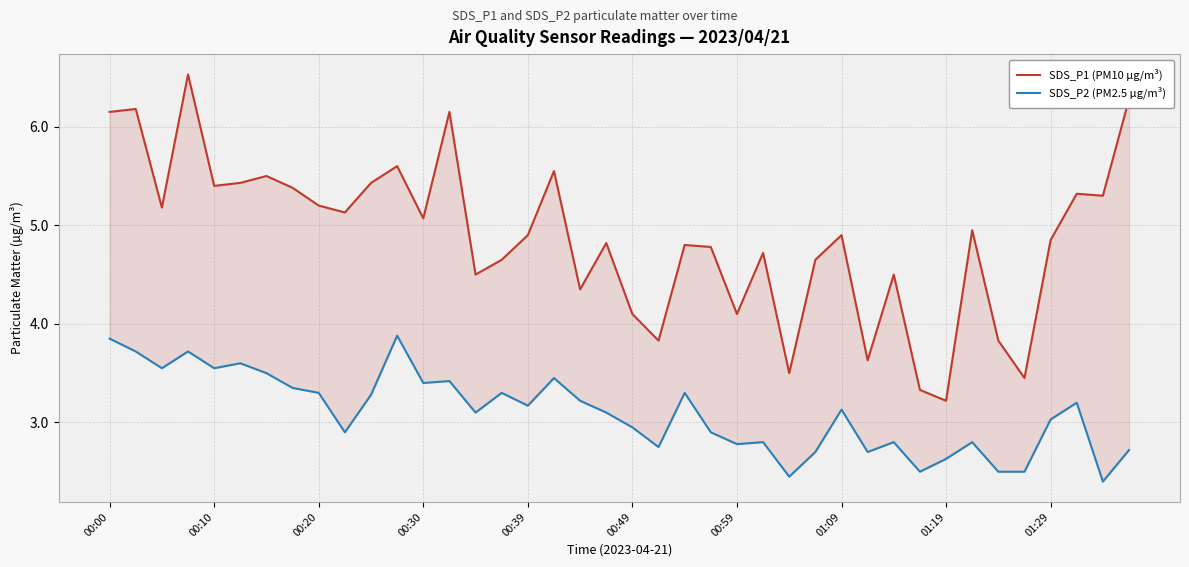

How many data points in SDS_P1 (PM10 µg/m³) are less than 4?

7